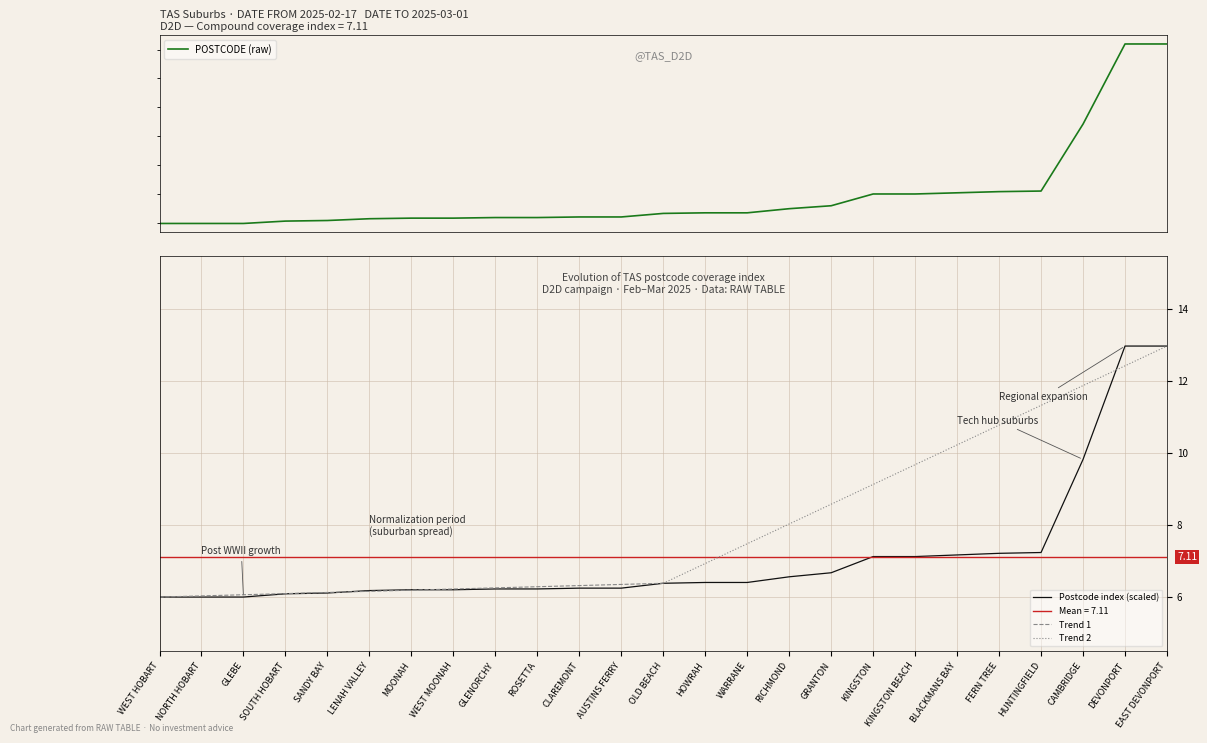

Reading left to right, list all the values displayed in this chart.

WEST HOBART=7000	NORTH HOBART=7000	GLEBE=7000	SOUTH HOBART=7004	SANDY BAY=7005	LENAH VALLEY=7008	MOONAH=7009	WEST MOONAH=7009	GLENORCHY=7010	ROSETTA=7010	CLAREMONT=7011	AUSTINS FERRY=7011	OLD BEACH=7017	HOWRAH=7018	WARRANE=7018	RICHMOND=7025	GRANTON=7030	KINGSTON=7050	KINGSTON BEACH=7050	BLACKMANS BAY=7052	FERN TREE=7054	HUNTINGFIELD=7055	CAMBRIDGE=7170	DEVONPORT=7310	EAST DEVONPORT=7310